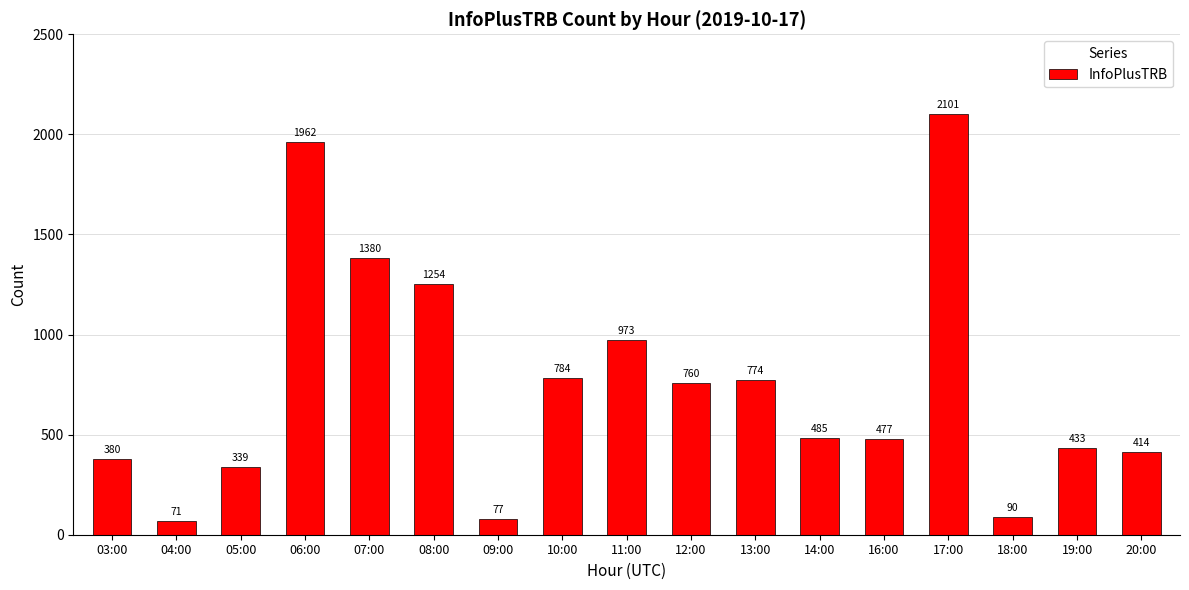

What is the change in value from 10:00 to 20:00?

-370